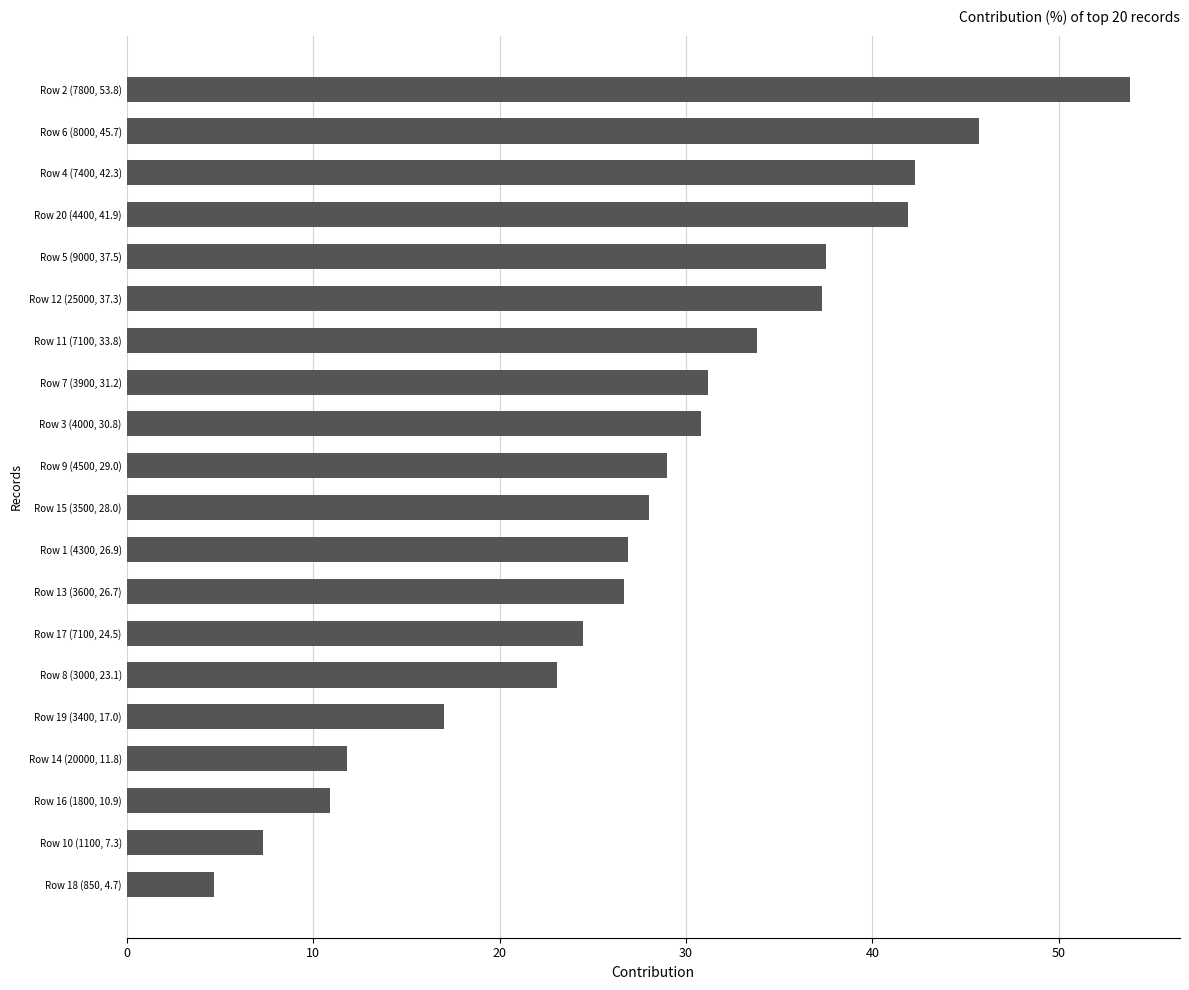

Which has a higher value, Row 2 (7800, 53.8) or Row 20 (4400, 41.9)?

Row 2 (7800, 53.8)